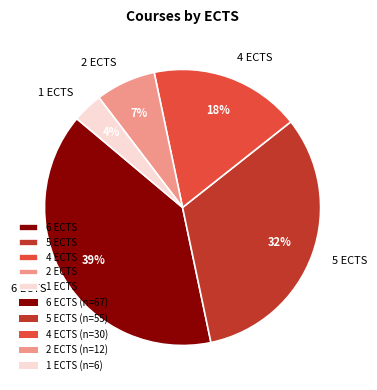

How many segments does this pie chart have?

5